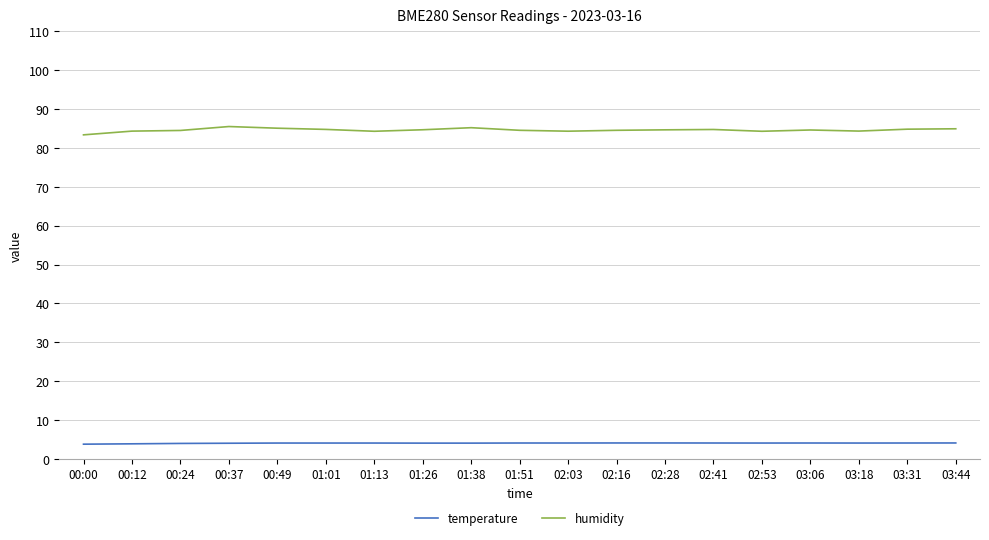

What is the spread (max minus min) of values at 01:01?

80.7